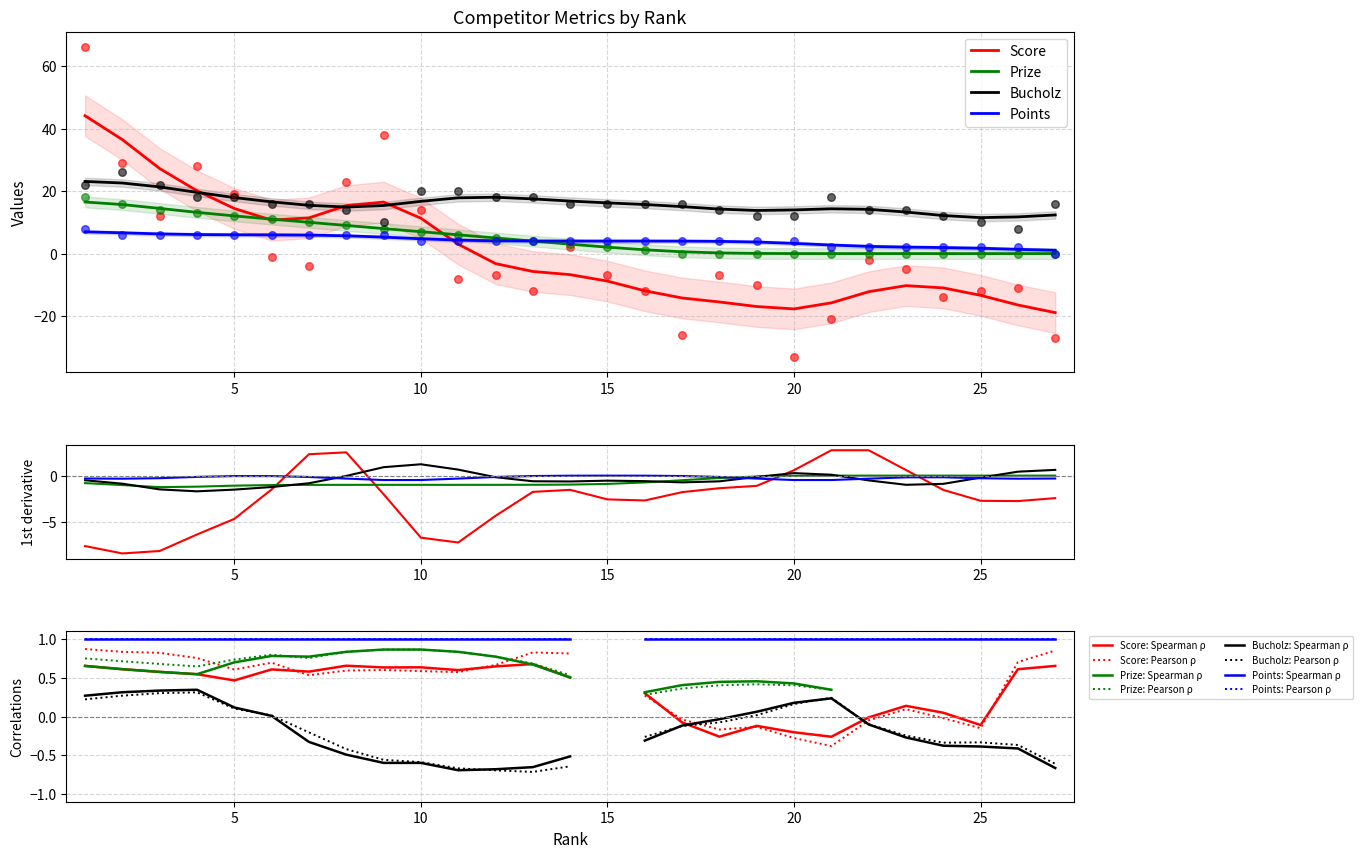

Which series has the largest Y range (max minus min)?

Score